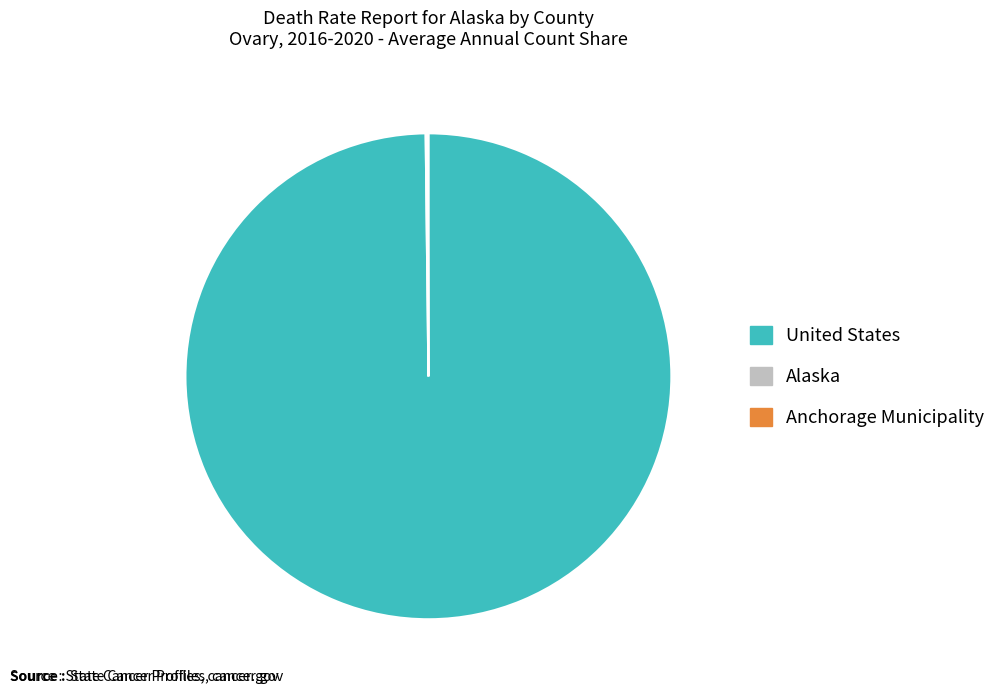

Does any single category account for the majority?

Yes